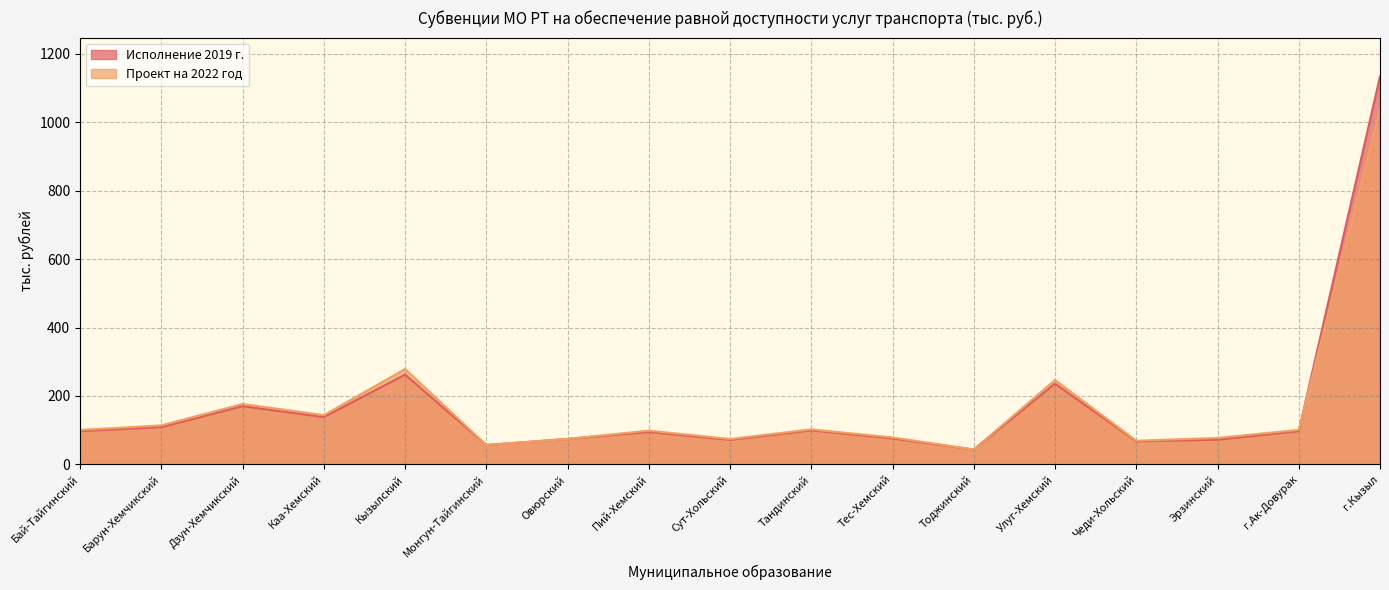

What is the sum of all Проект на 2022 год values?

2874.6